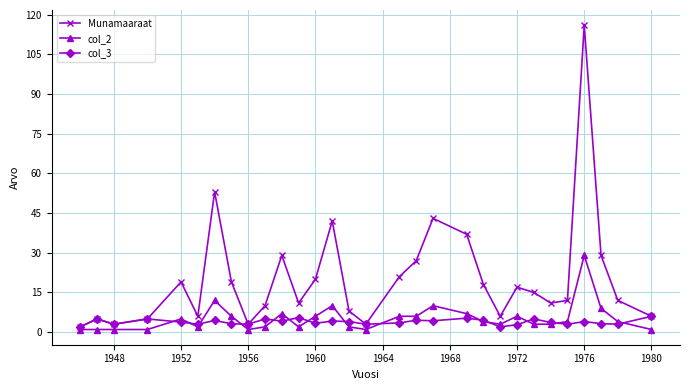

List the series in order of their peak value, highest first.

Munamaaraat, col_2, col_3